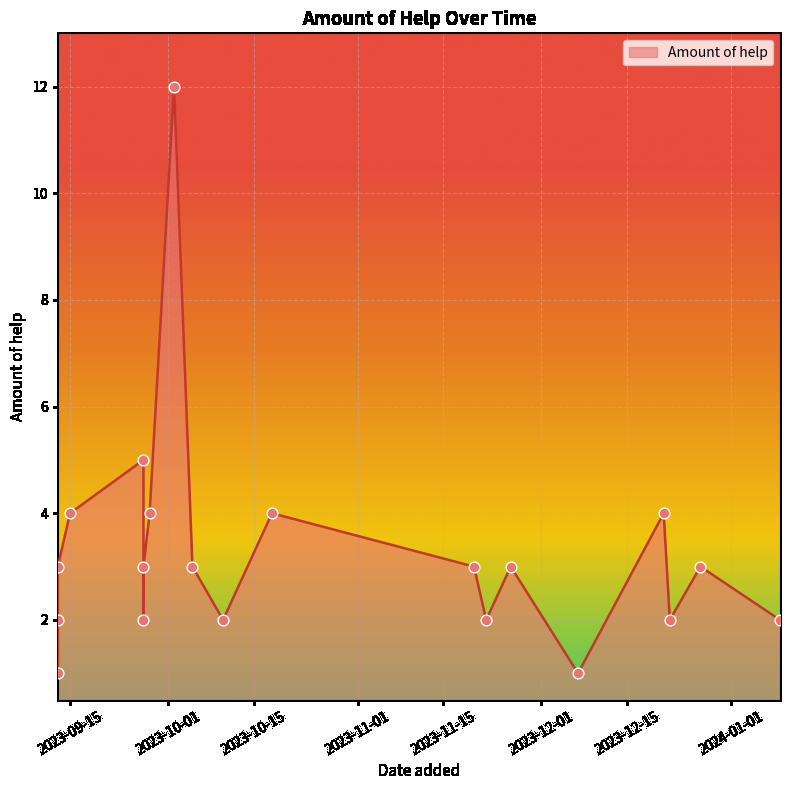

Approximately how many times larger is the value at 2023-09-28 compared to 2023-09-13?

2.0